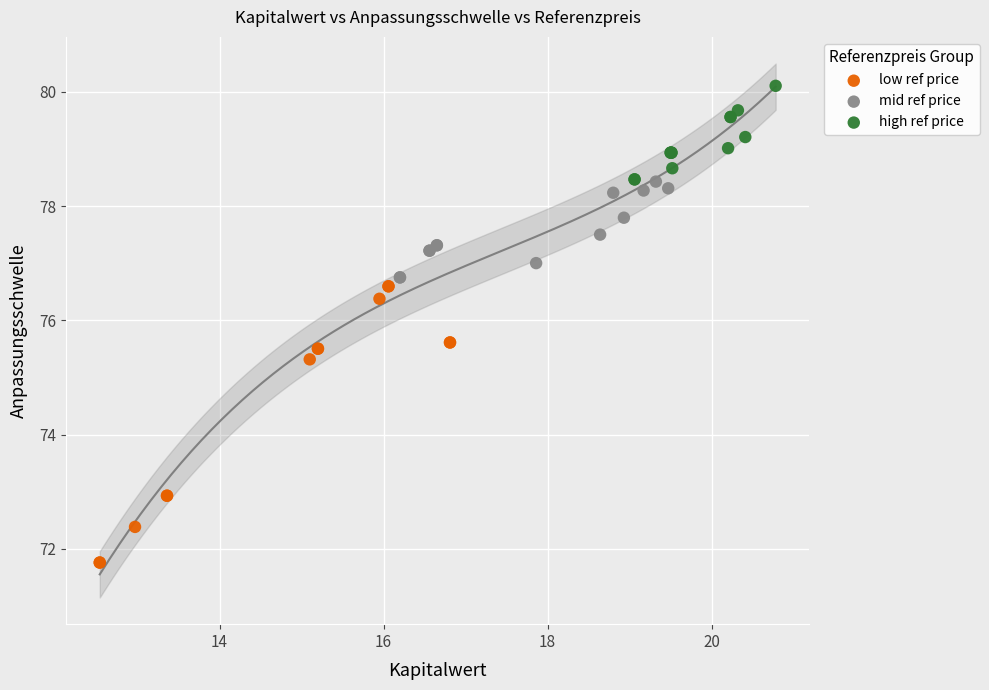

Which series reaches the minimum Y coordinate?

low ref price